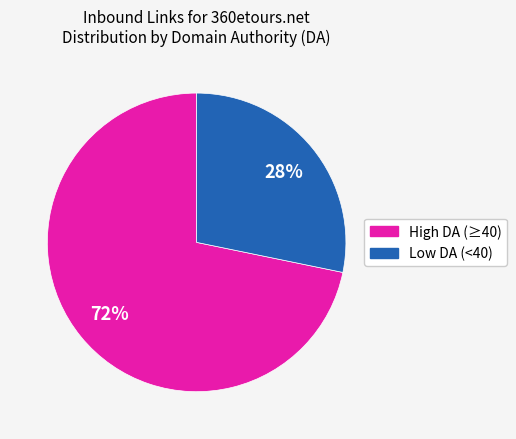

To the nearest percent, what is the average slice percentage?

50%